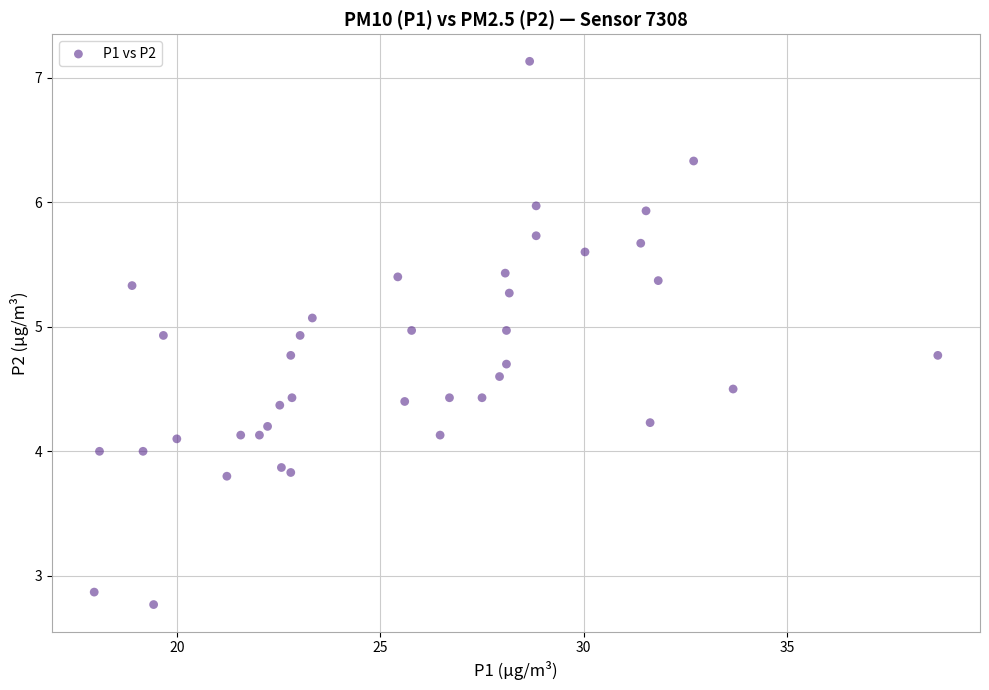

What is the range of Y values (max minus min)?

4.4